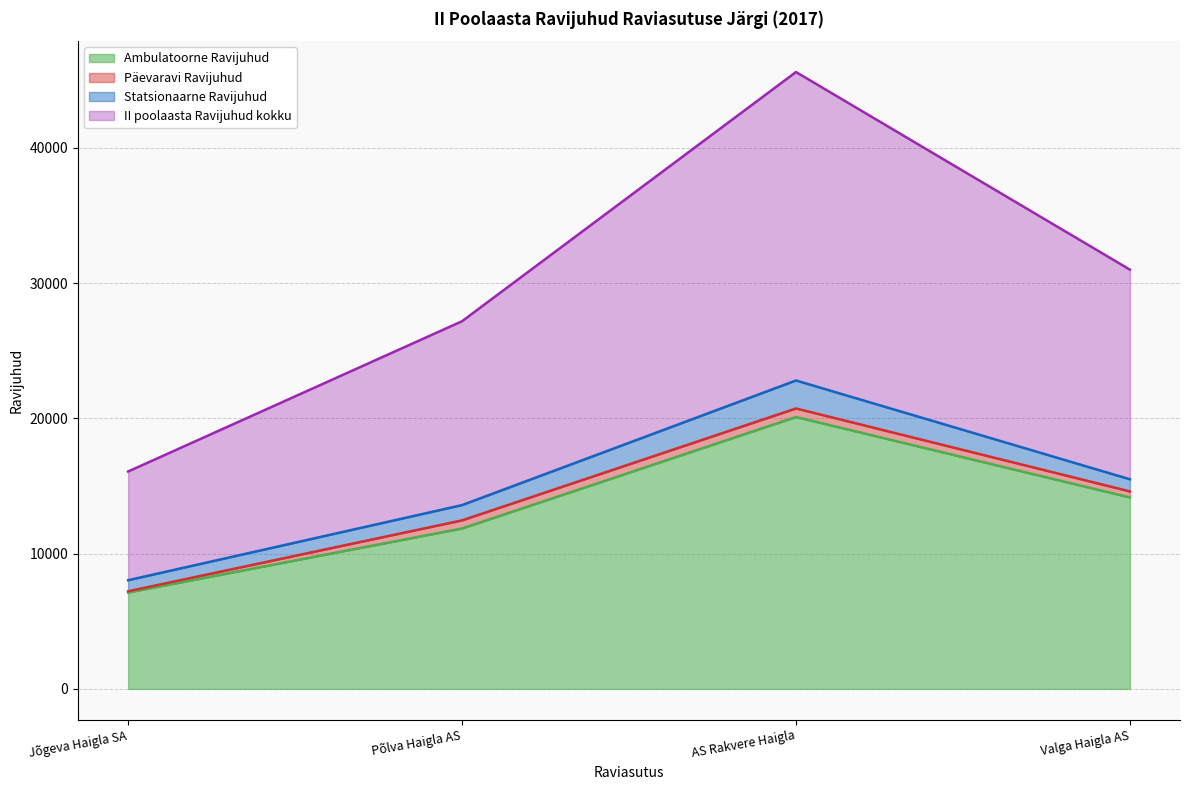

At how many categories does at least one series exceed 14111?

2